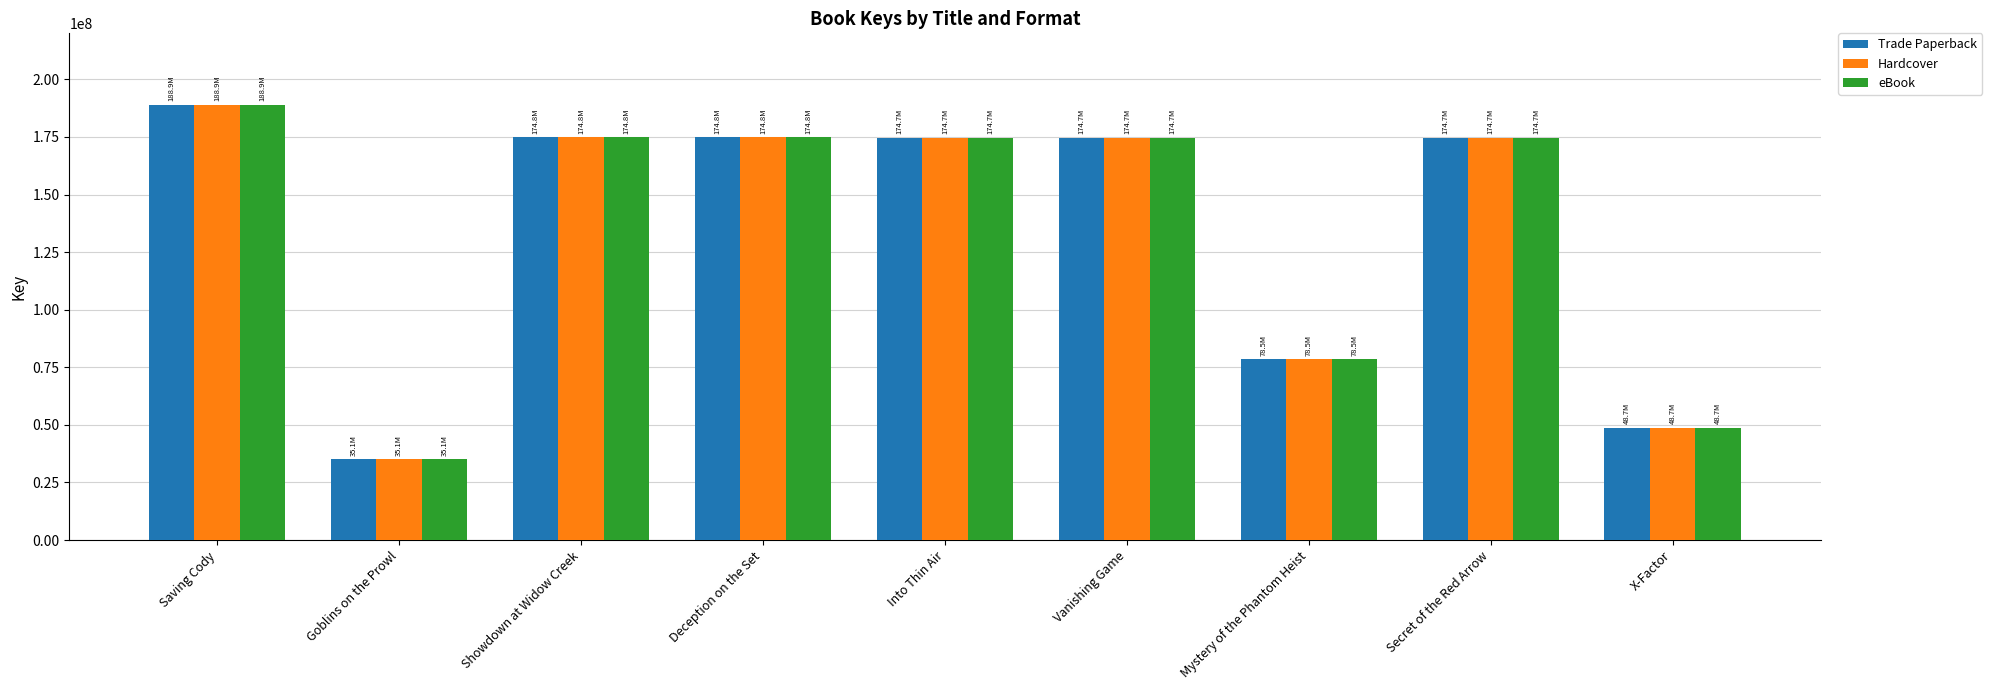

Which category has the highest value across all series?

Saving Cody